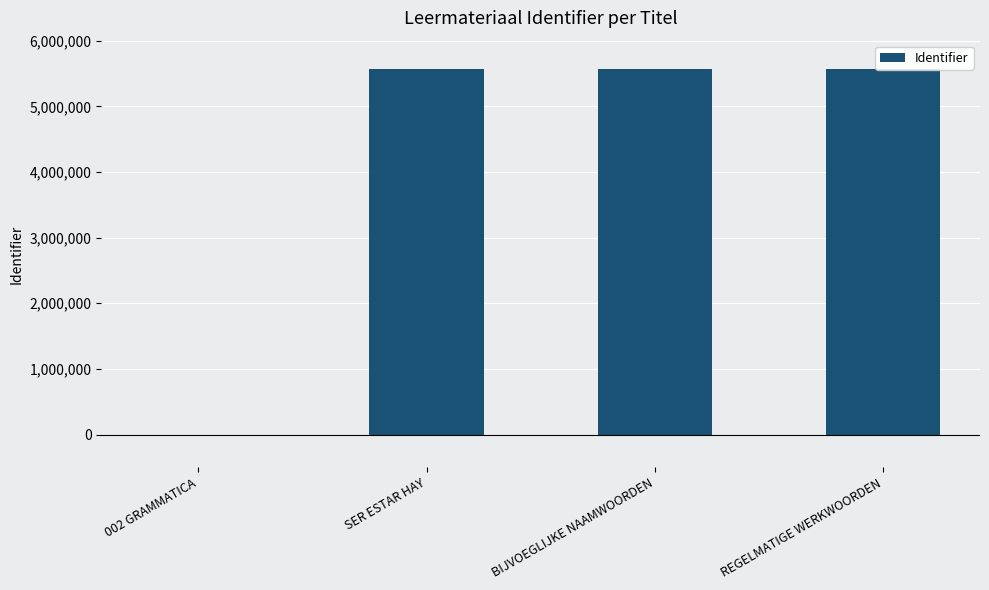

Does the chart contain any negative values?

No